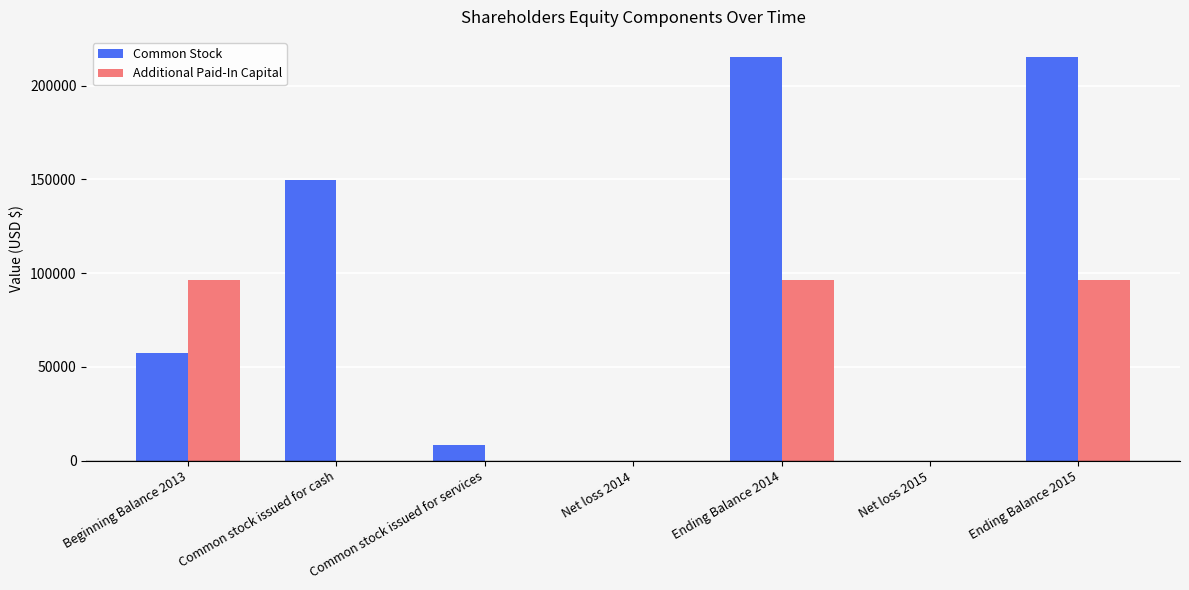

Are the bars horizontal?

No